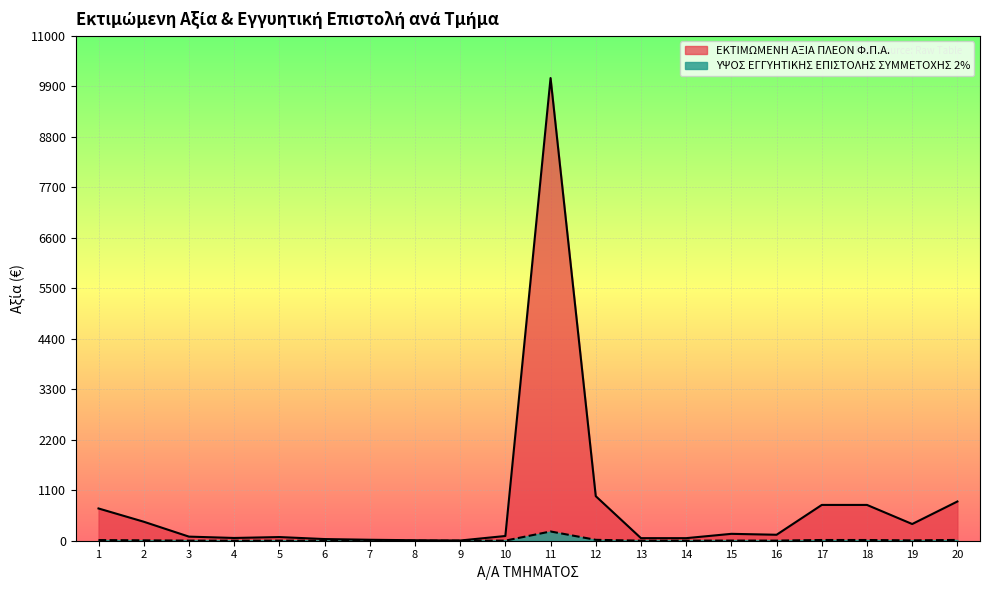

What is the minimum value for ΕΚΤΙΜΩΜΕΝΗ ΑΞΙΑ ΠΛΕΟΝ Φ.Π.Α.?

4.5